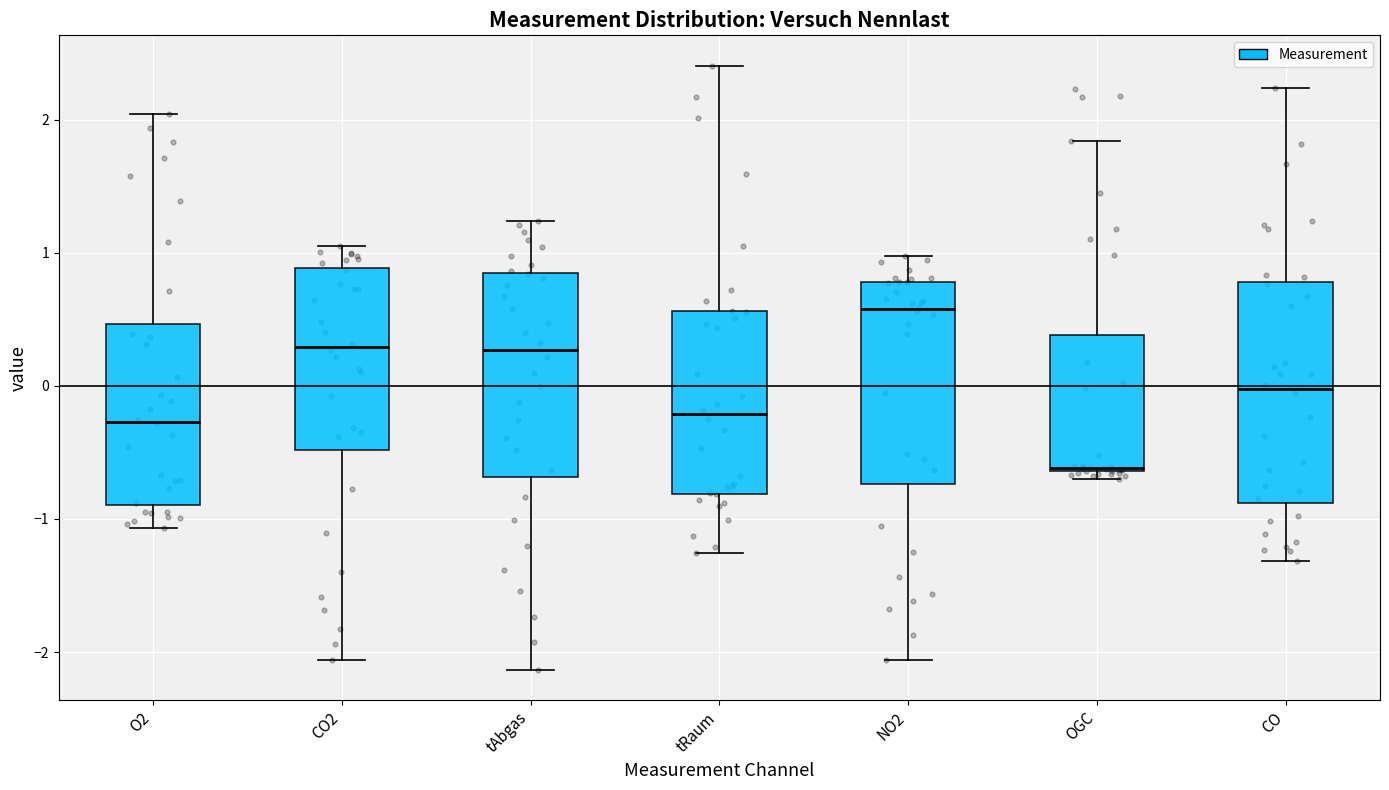

Which box has the highest median line?

NO2